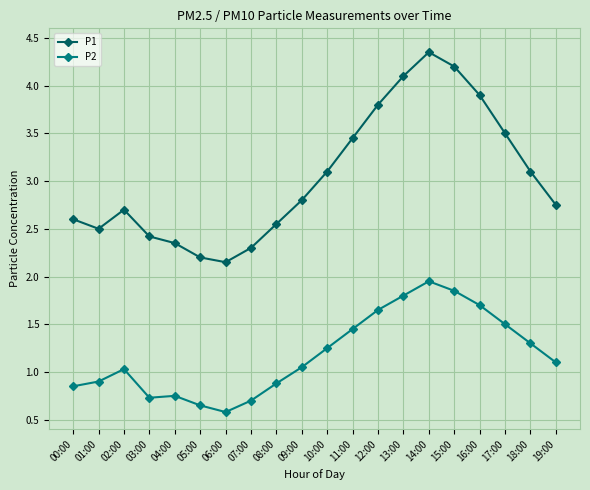

What is the minimum value shown in the chart?

0.6